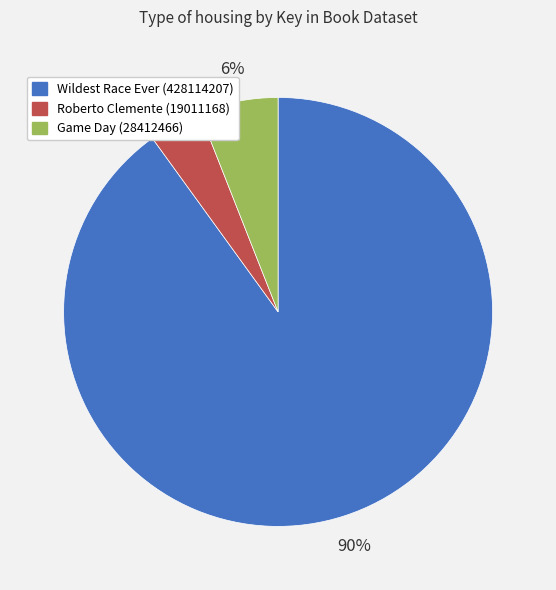

Is Roberto Clemente (19011168) the majority of the pie?

No